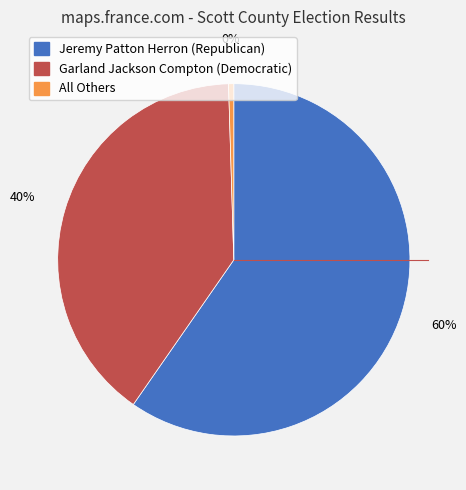

Is it true that Garland Jackson Compton (Democratic) is 40% of the pie?

True